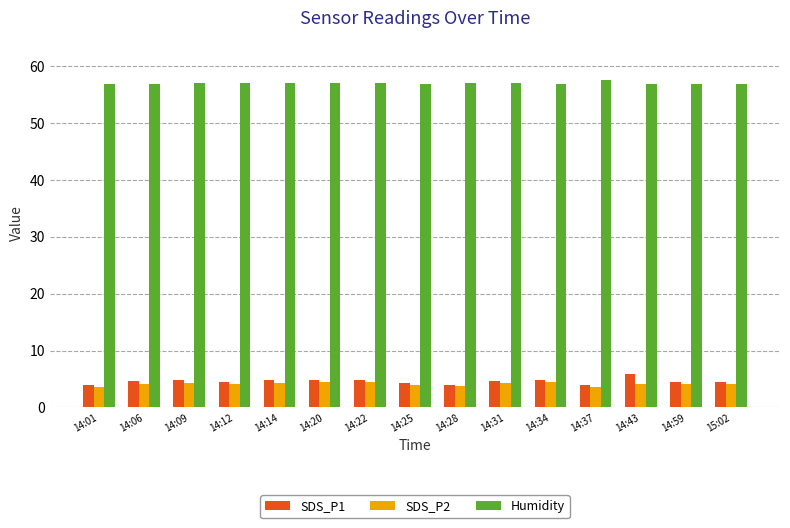

Count the number of data series in this chart.

3